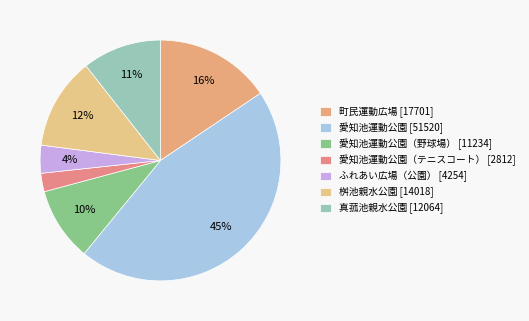

Count the number of slices in the pie.

7